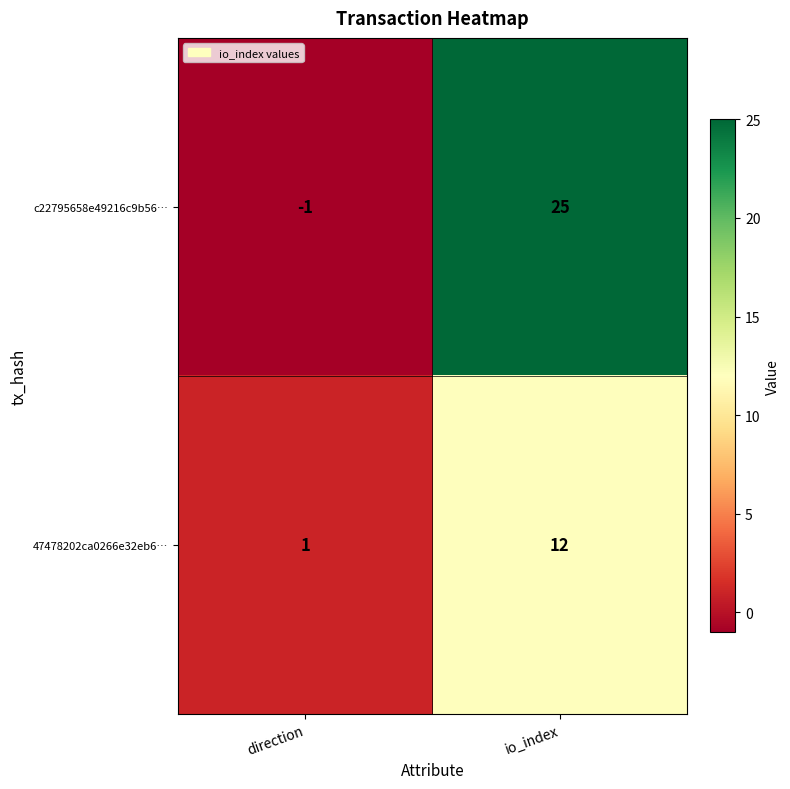

What is the sum of all c22795658e49216c9b56… values?

24